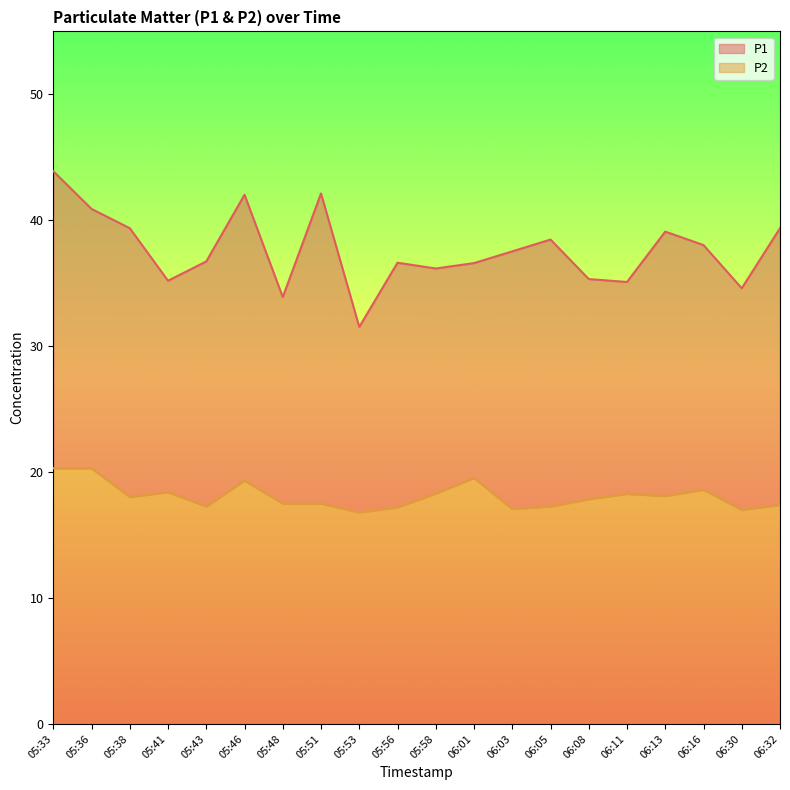

What is the difference between the P2 values at 06:11 and 05:36?

2.0